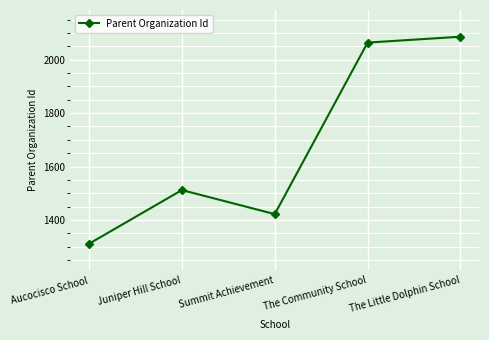

What is the value of the 3rd point from the left?

1422